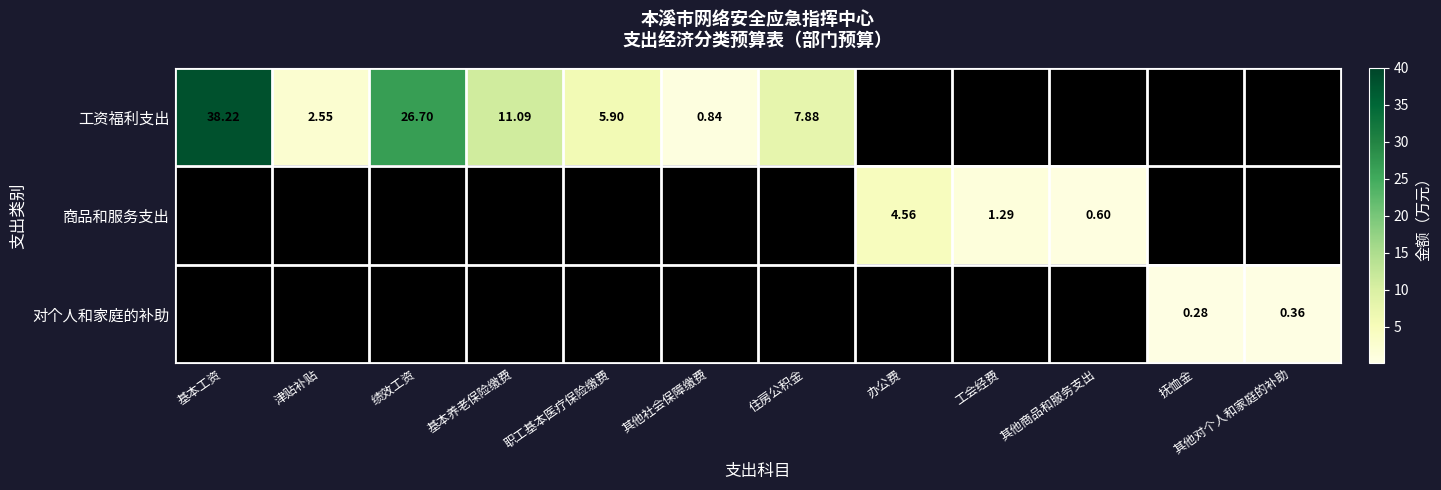

At how many categories does at least one series exceed 19?

2